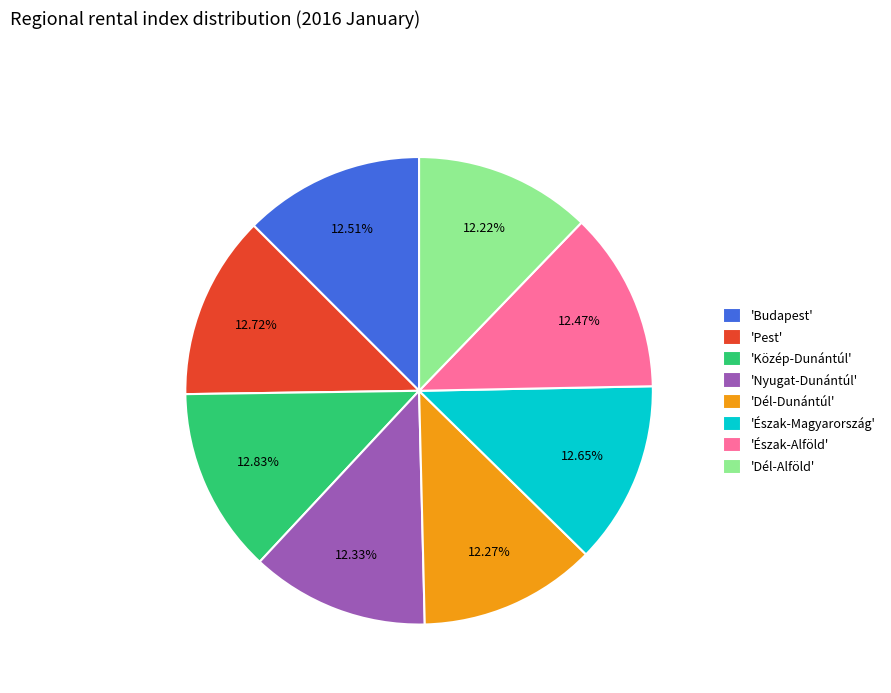

Is 'Dél-Alföld' the majority of the pie?

No